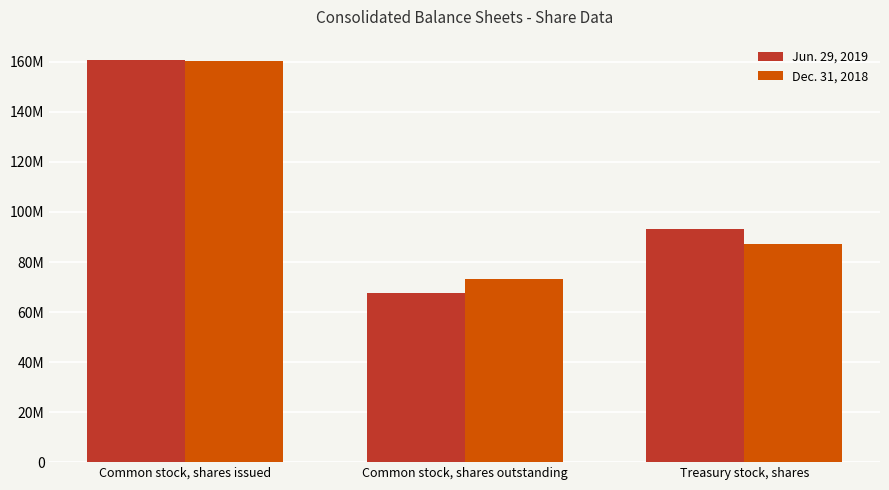

Rank the series by their maximum value, from lowest to highest.

Dec. 31, 2018, Jun. 29, 2019